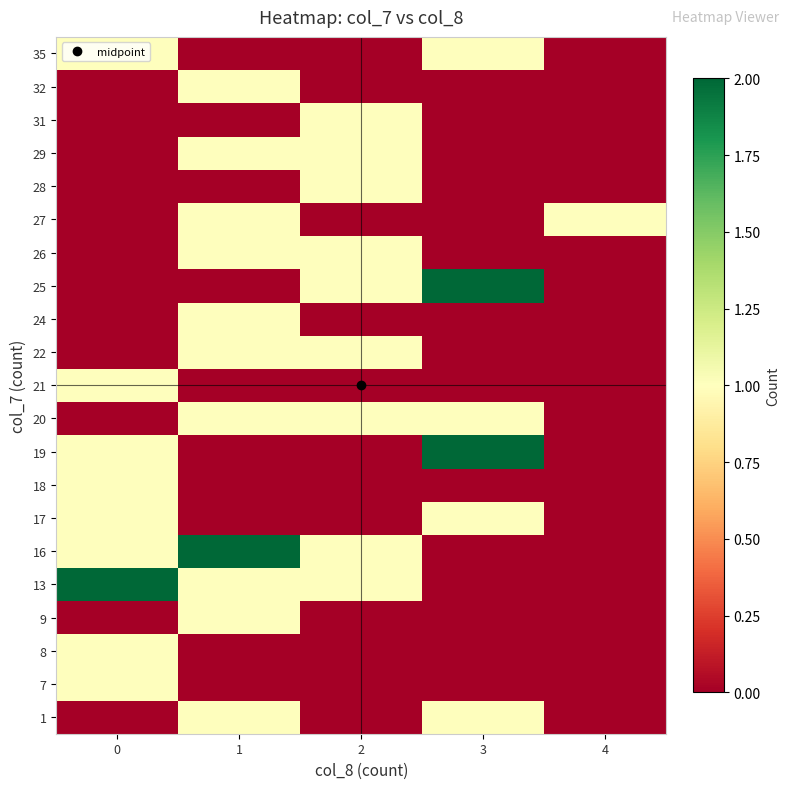

At how many categories does at least one series exceed 1?

3